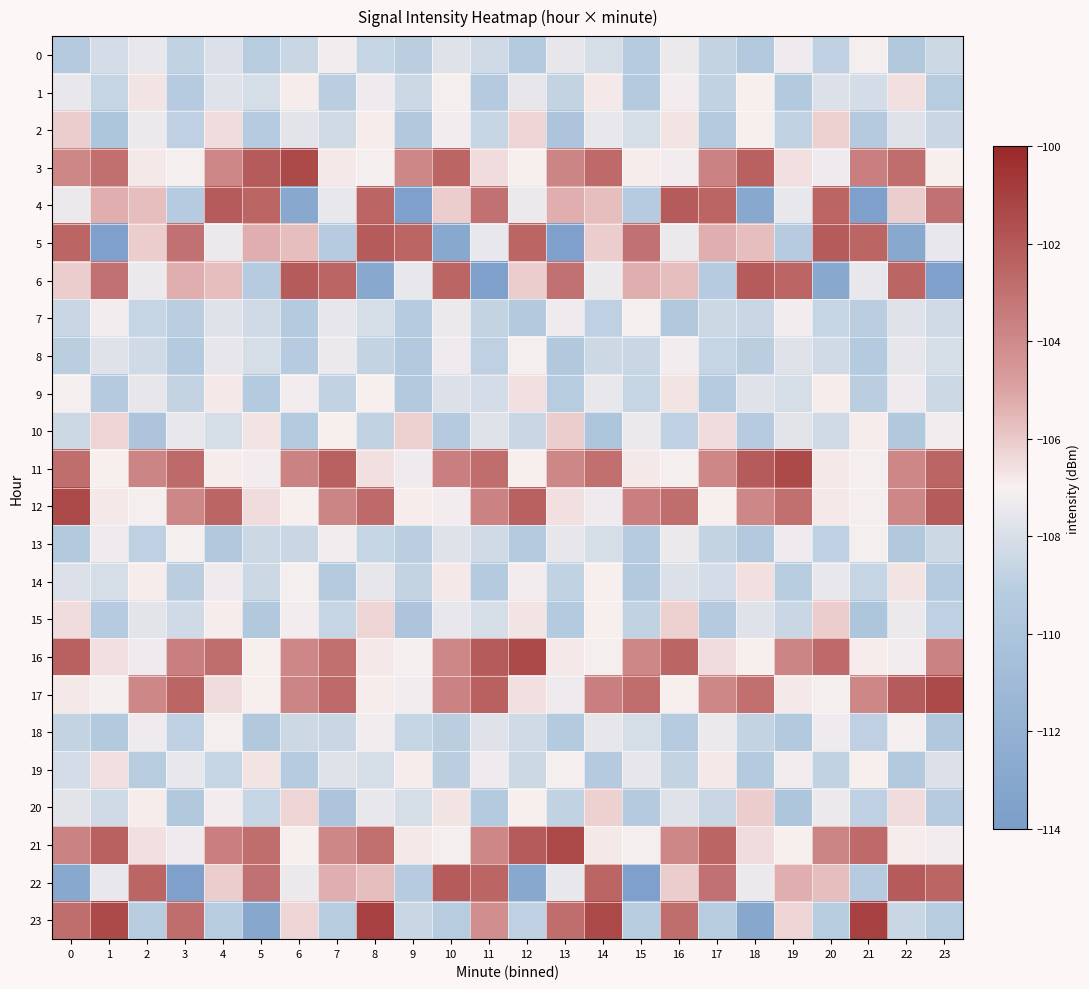

At which category is the sum across all series the highest?

16